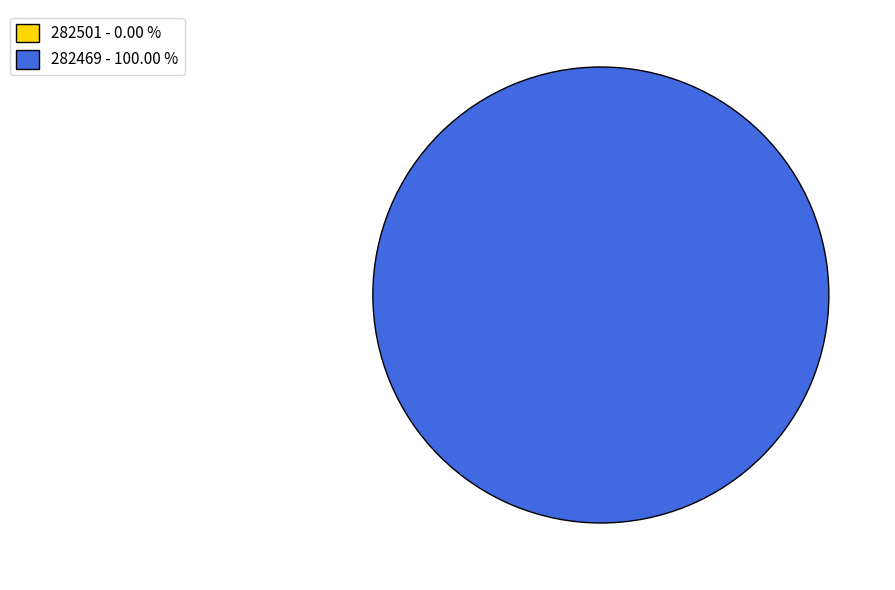

How many slices are in this pie chart?

2